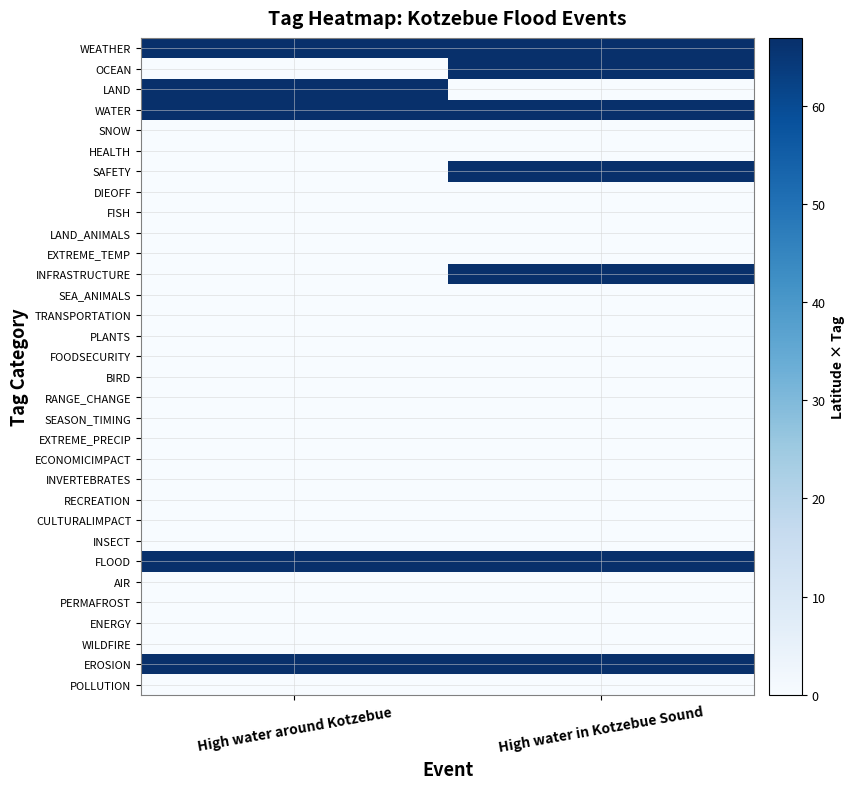

List the series in order of their peak value, lowest first.

SNOW, HEALTH, DIEOFF, FISH, LAND_ANIMALS, EXTREME_TEMP, SEA_ANIMALS, TRANSPORTATION, PLANTS, FOODSECURITY, BIRD, RANGE_CHANGE, SEASON_TIMING, EXTREME_PRECIP, ECONOMICIMPACT, INVERTEBRATES, RECREATION, CULTURALIMPACT, INSECT, AIR, PERMAFROST, ENERGY, WILDFIRE, POLLUTION, LAND, WEATHER, OCEAN, WATER, SAFETY, INFRASTRUCTURE, FLOOD, EROSION